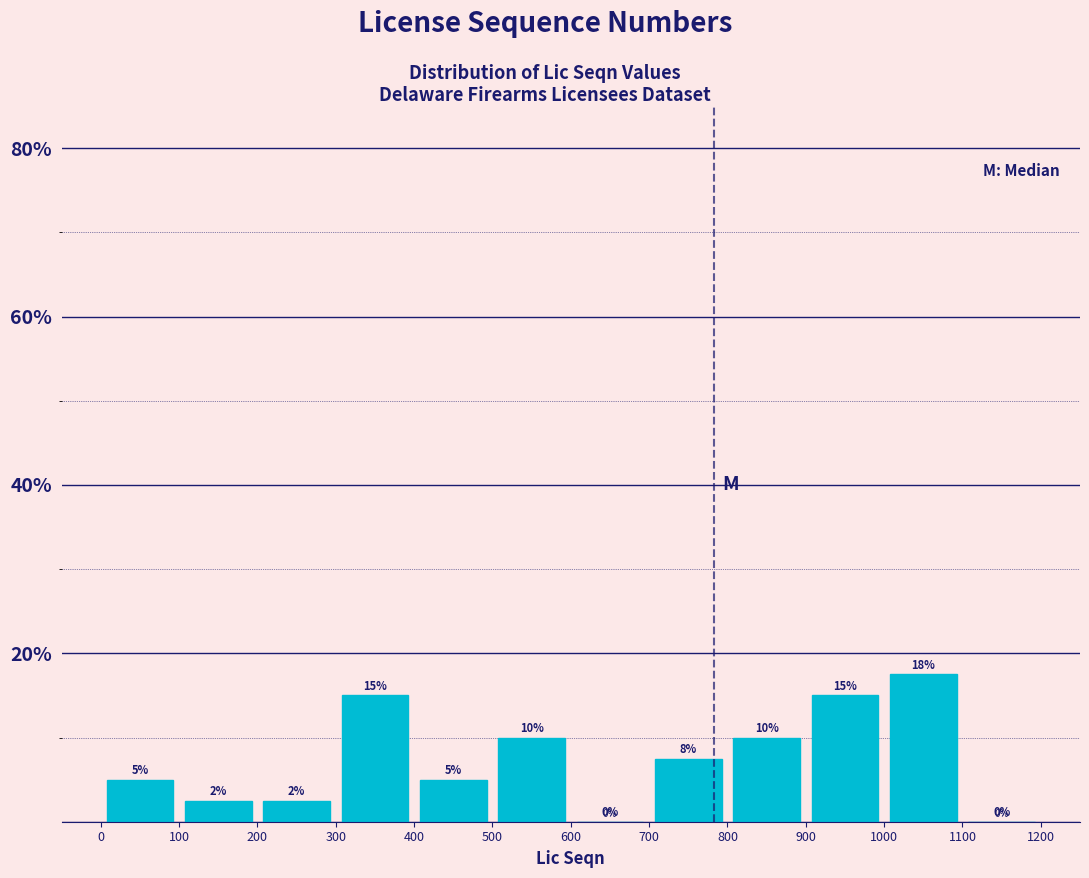

Which range on the x-axis has the tallest bar?

1000 to 1100